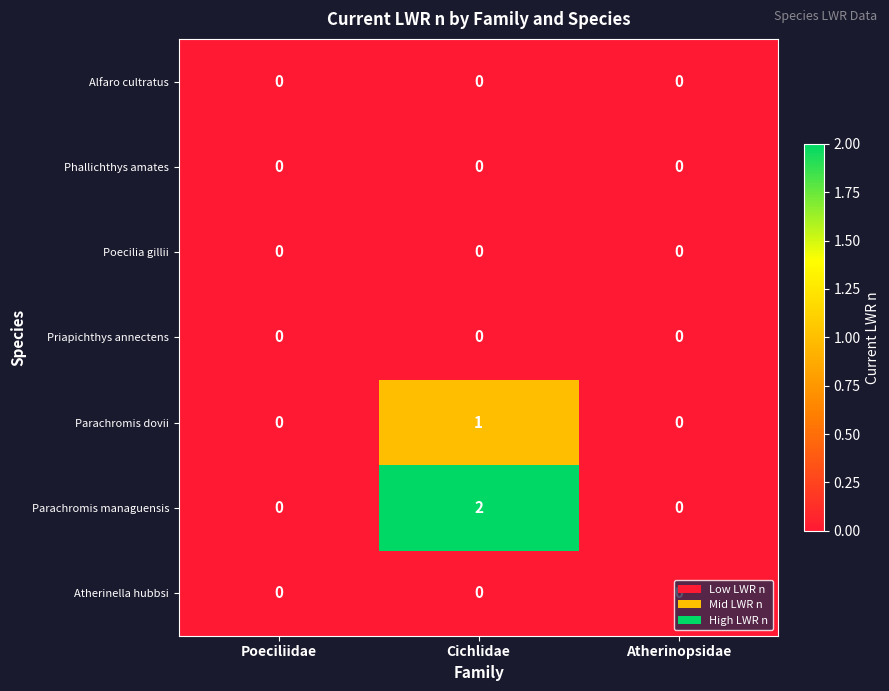

How many Parachromis dovii values are between 0 and 1?

3